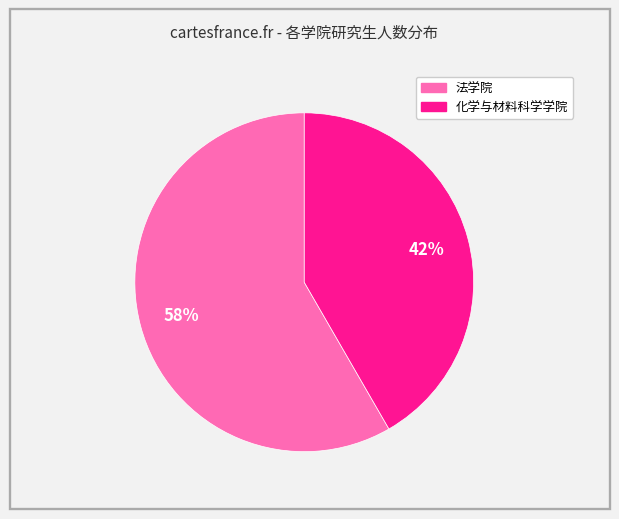

Between 法学院 and 化学与材料科学学院, which is larger?

法学院